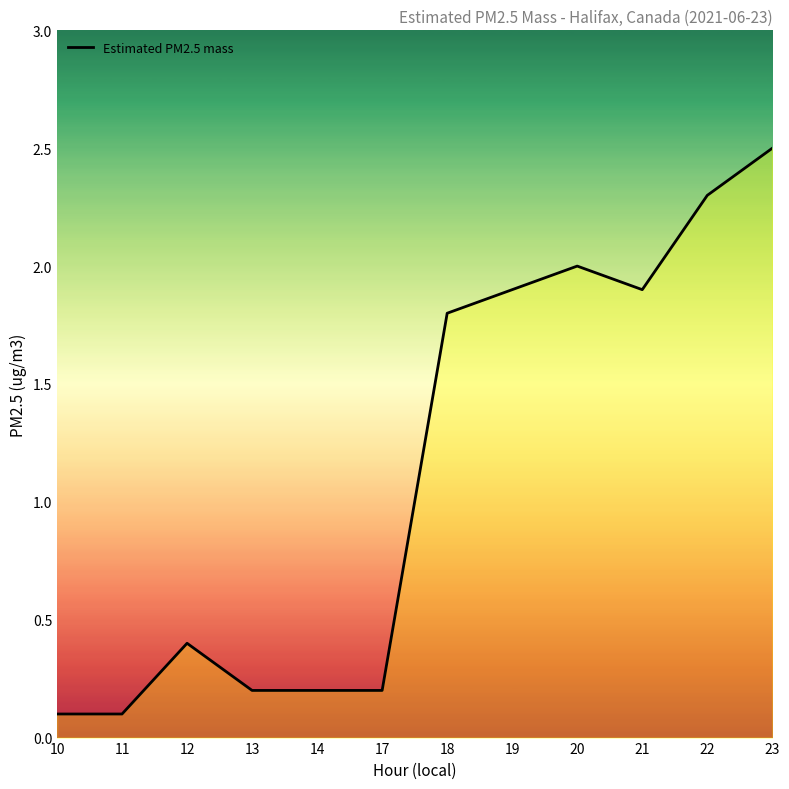

What is the value of the 4th point from the left?

0.2